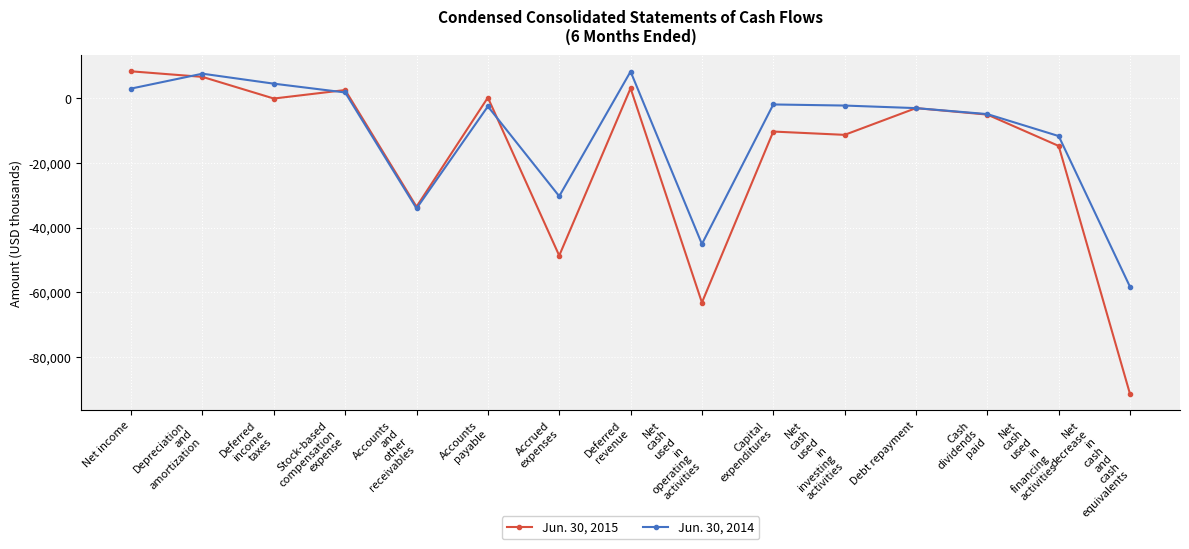

What is the total value across all series at Capital
expenditures?

-12115